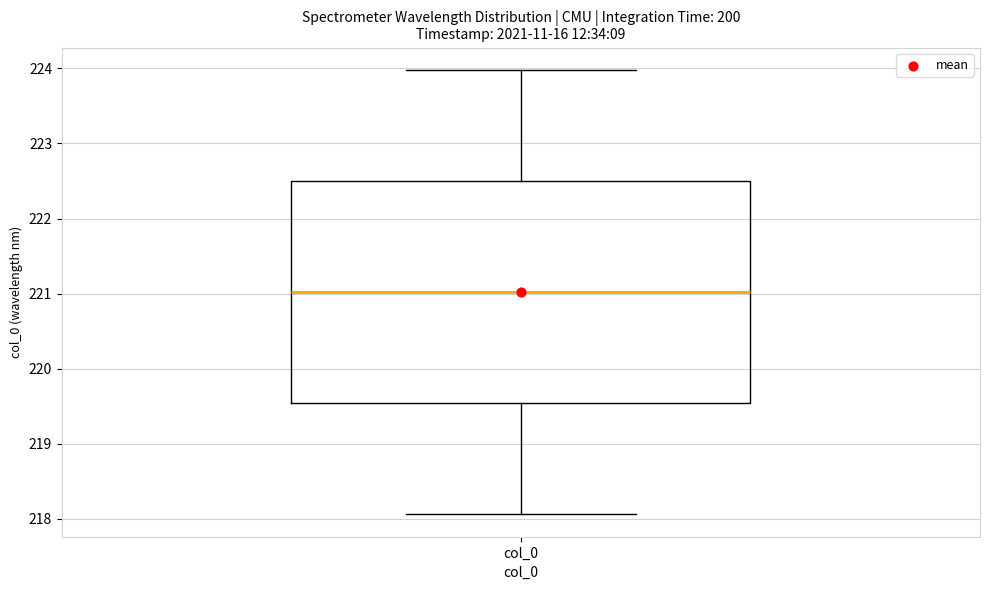

Where is the upper edge of the box for col_0 on the y-axis? The values are not printed on the chart, so give them approximately, as read against the axis.

222.5